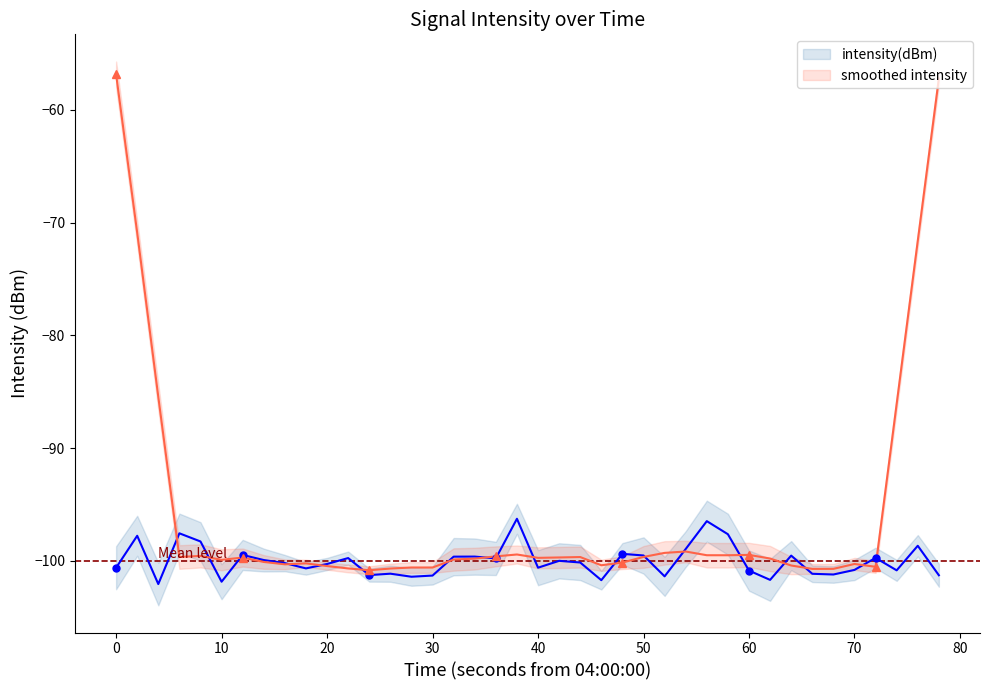

What is the highest value of the smoothed intensity series?

-56.9